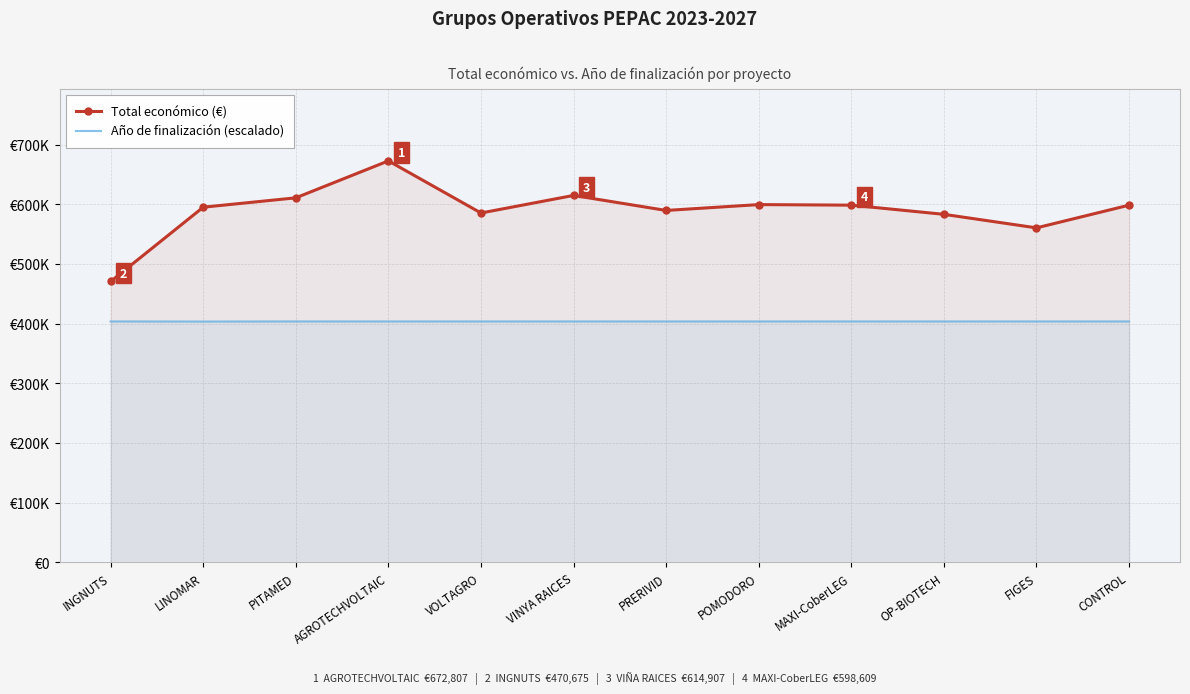

What is the average value of the Total económico (€) series?

590011.7